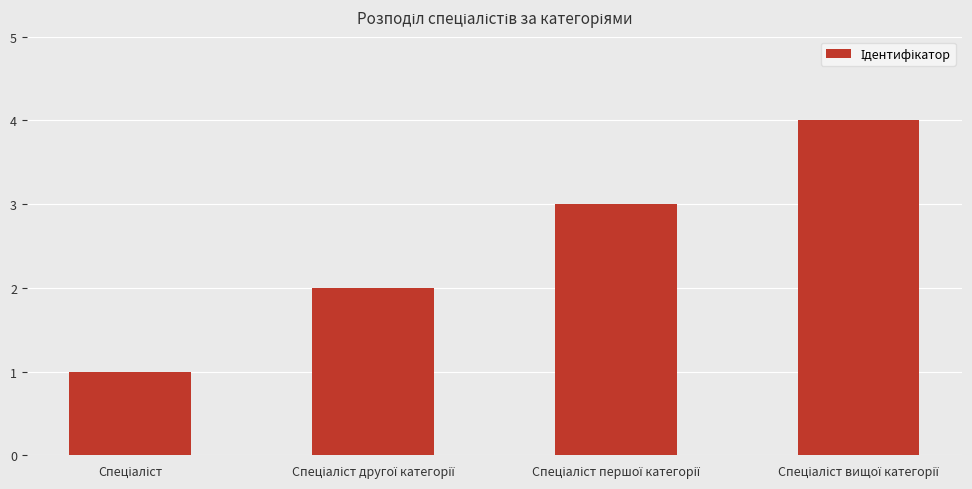

What is the difference between the maximum and minimum values?

3